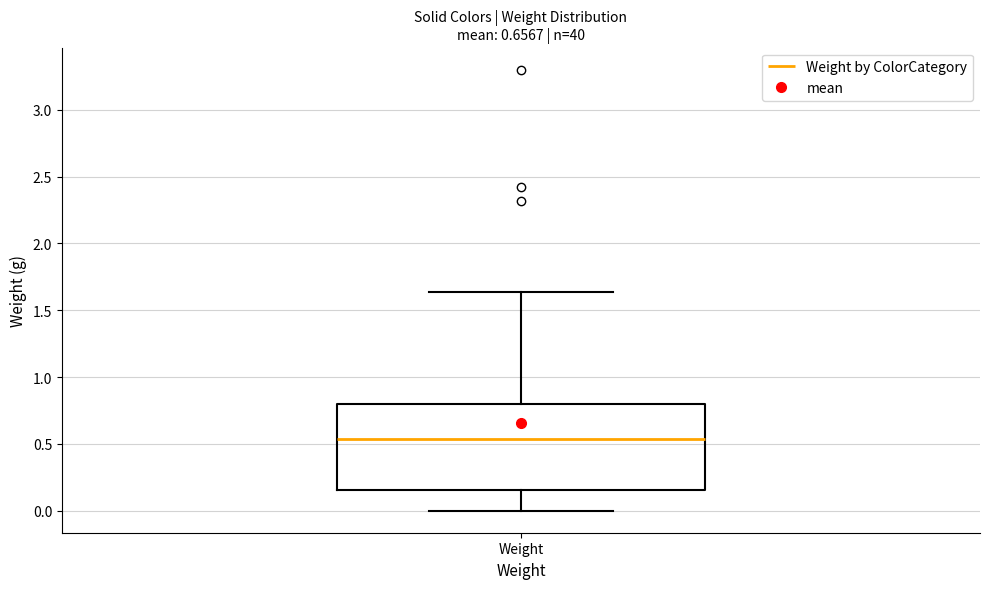

Transcribe this box plot: give where the median line is, the range the box spans, and where the two whiskers end, as read against the y-axis. The values are not printed on the chart, so give them approximately, as read against the axis.

median 0.55, box 0.15 to 0.80, whiskers 0.00 to 1.65